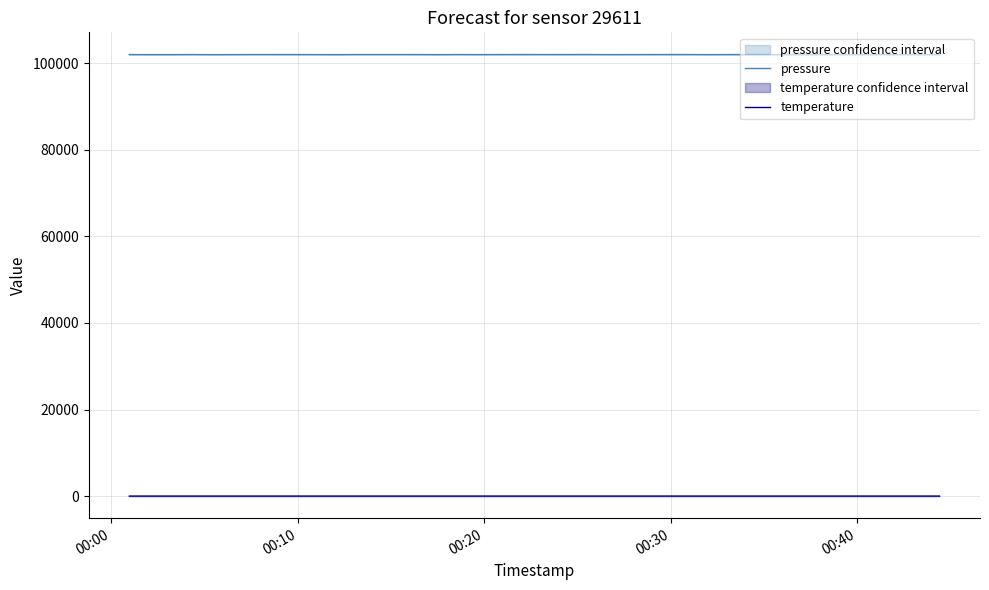

True or false: pressure and temperature cross at least once.

False